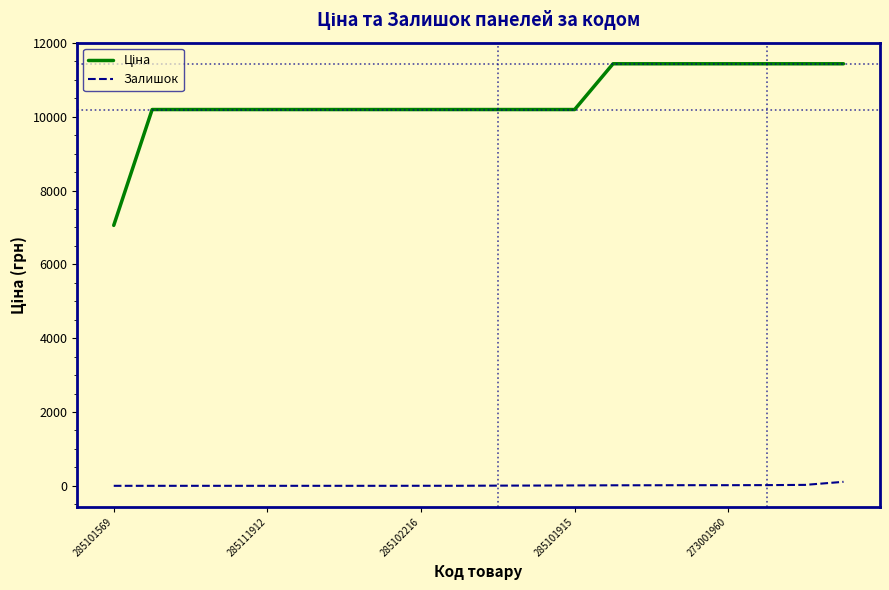

What is the maximum value shown in the chart?

11436.8